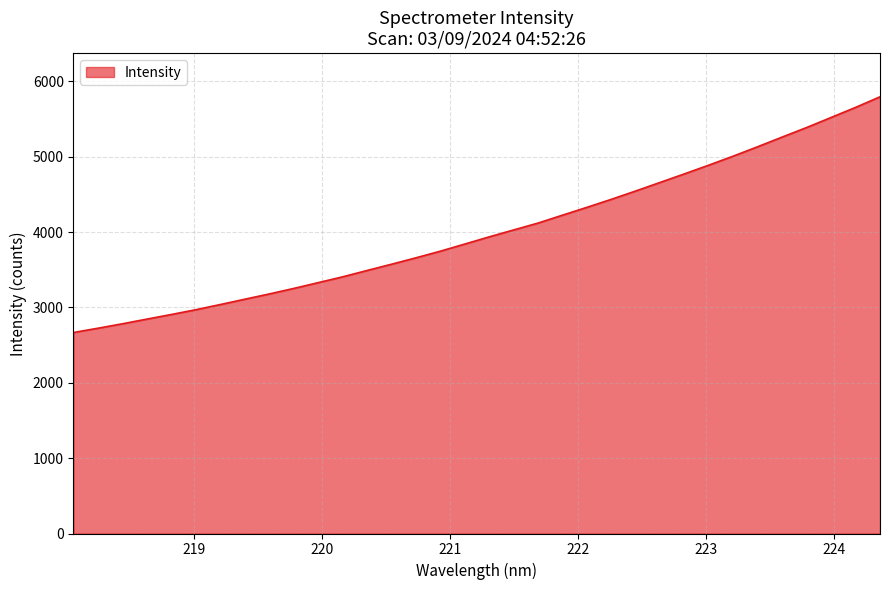

What is the smallest value displayed?

2667.5